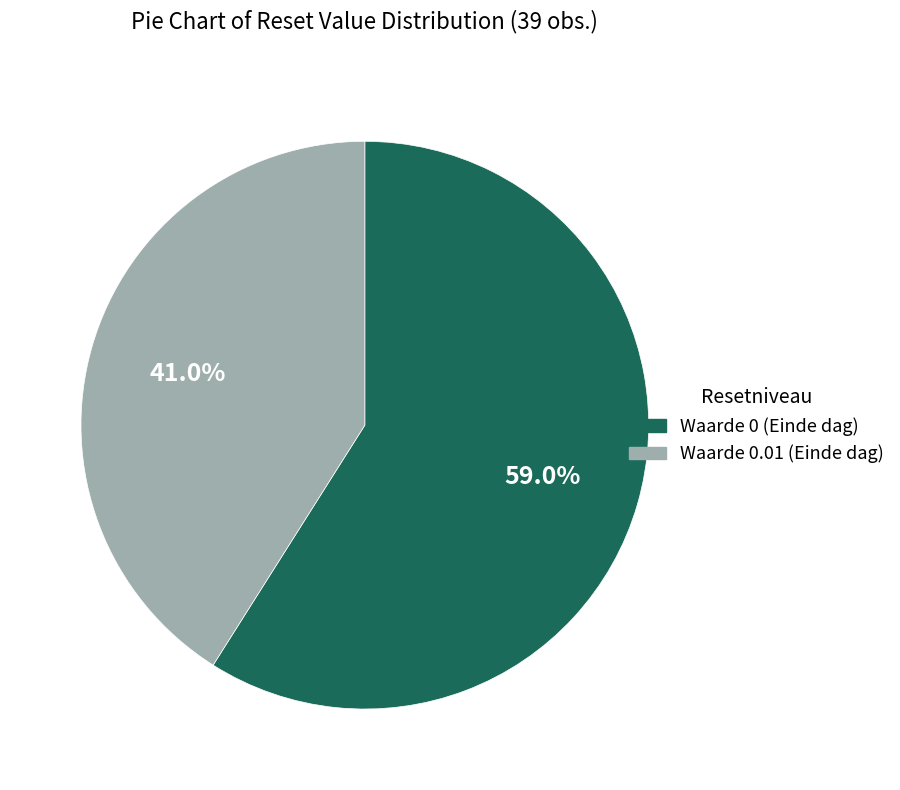

To the nearest percent, what is the average slice percentage?

50%